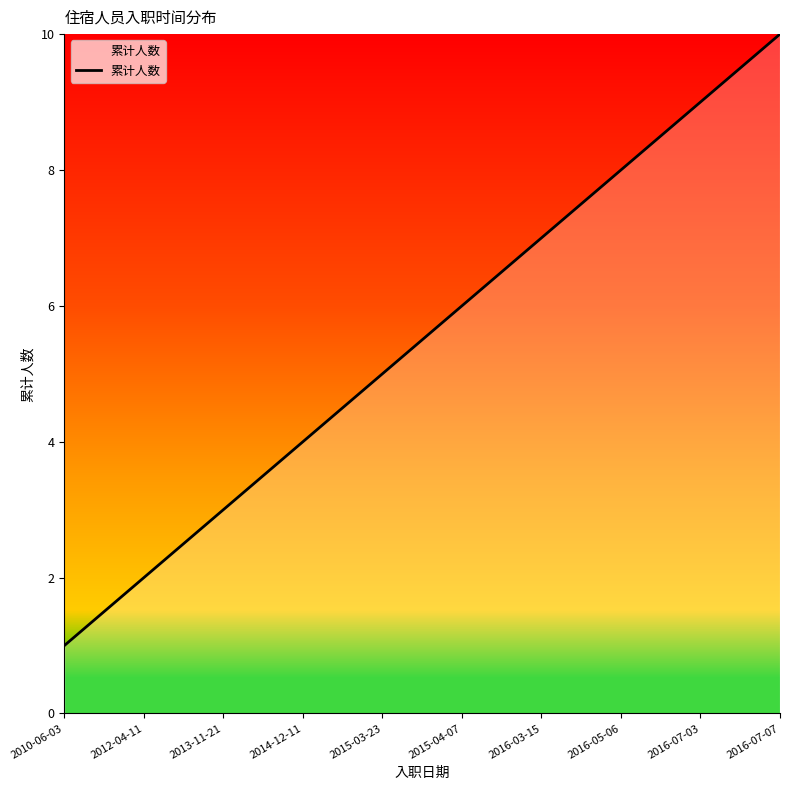

How many categories are shown in the chart?

10